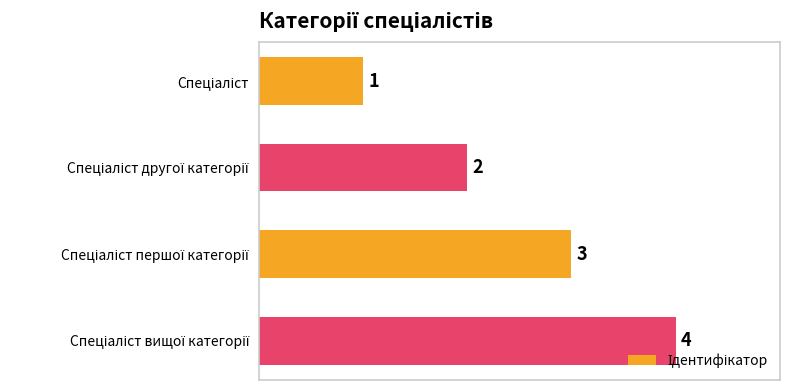

How many data points does each series have?

4